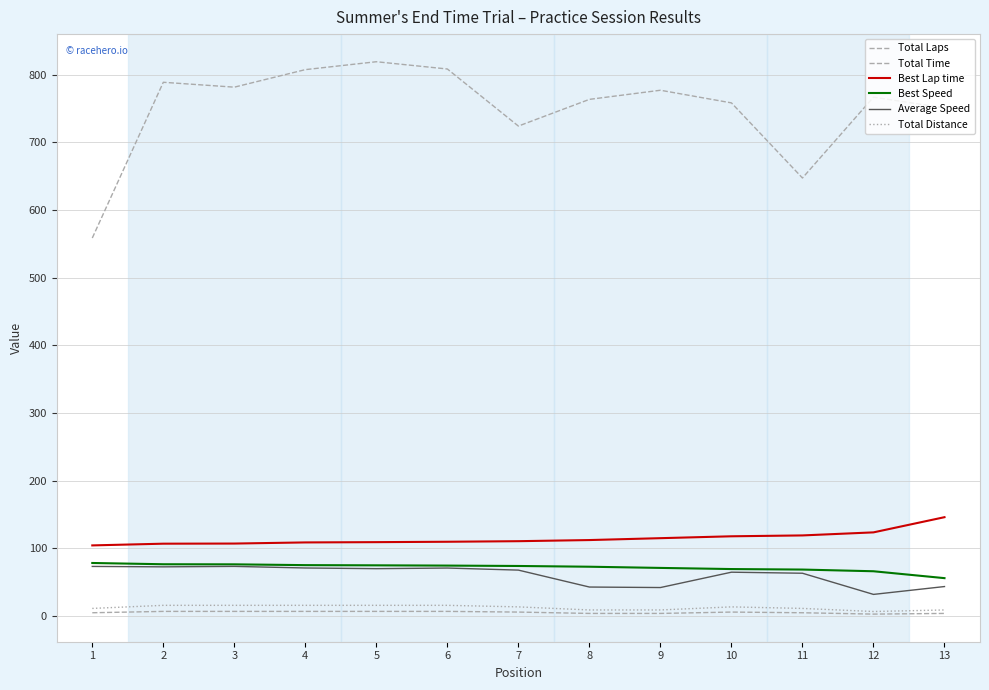

At which label does Total Distance reach its peak?

2